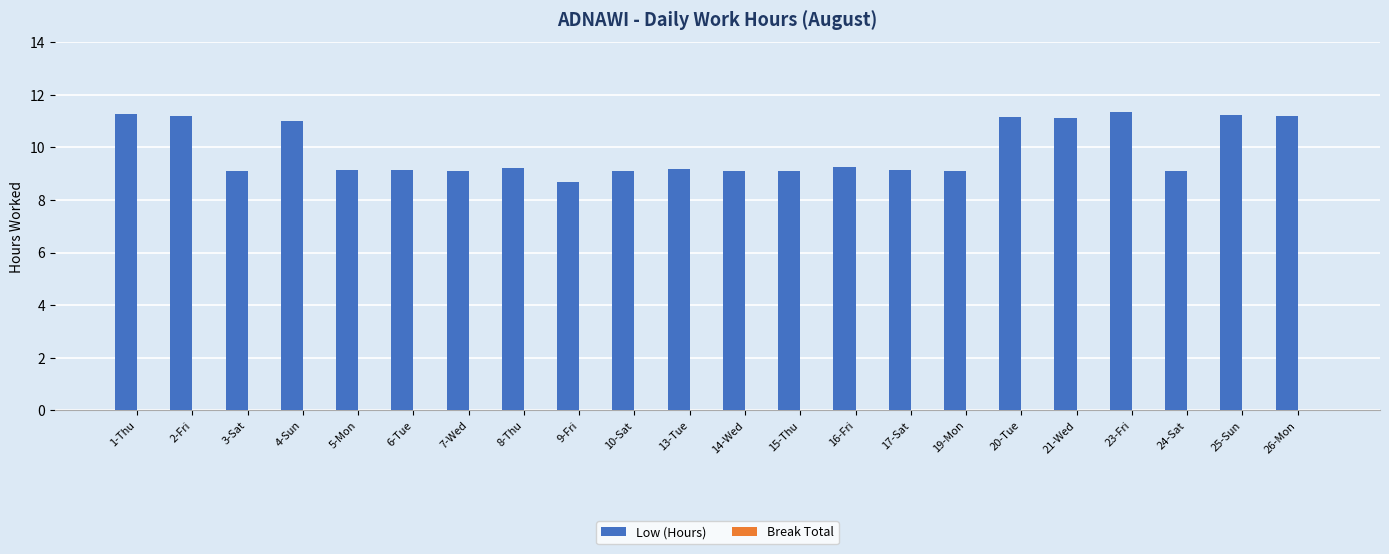

Approximately how many times larger is the value at 19-Mon compared to 7-Wed?

1.0